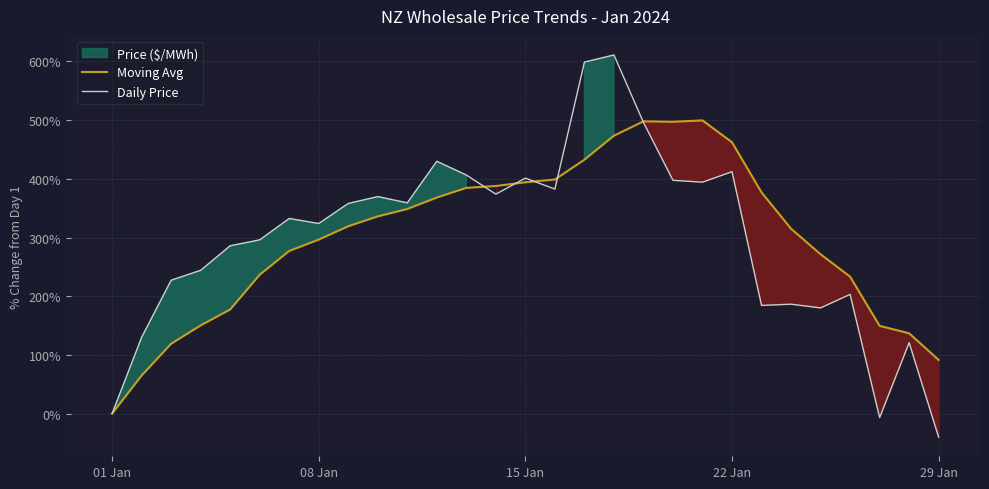

How many interior local valleys does the Daily Price series have?

8